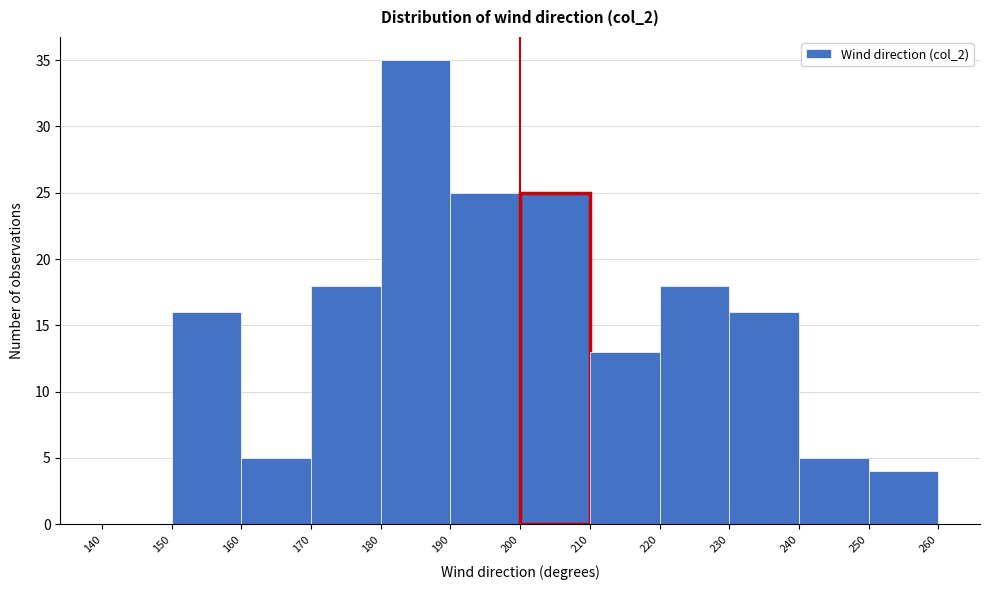

Reading left to right, transcribe this chart: for each bar, give the range it covers on the x-axis and its height. The values are not printed on the chart, so give them approximately, as read against the axis.

140 to 150: 0
150 to 160: 16
160 to 170: 5
170 to 180: 18
180 to 190: 35
190 to 200: 25
200 to 210: 25
210 to 220: 13
220 to 230: 18
230 to 240: 16
240 to 250: 5
250 to 260: 4